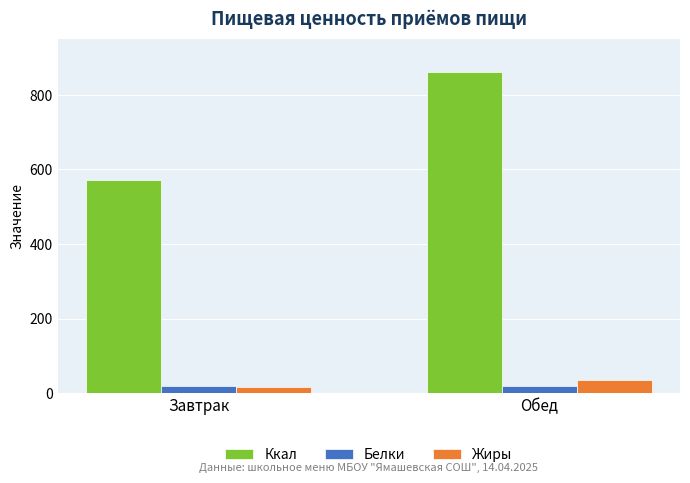

Which label corresponds to the largest value in the chart?

Обед